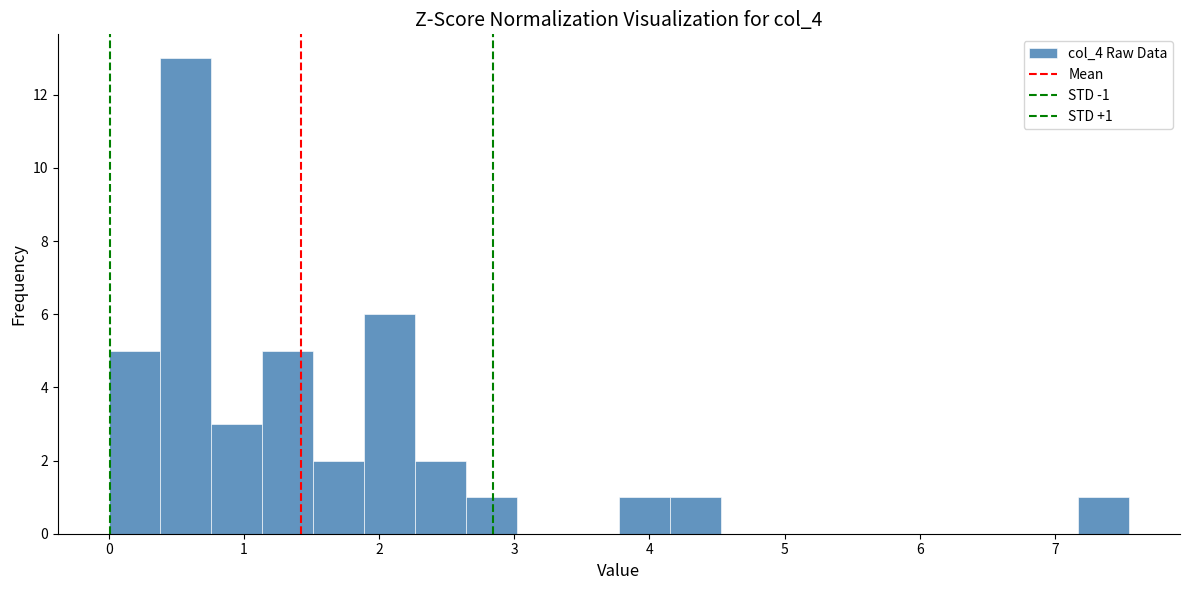

Read against the x-axis, roughly where is the centre of the tallest bar?

0.6